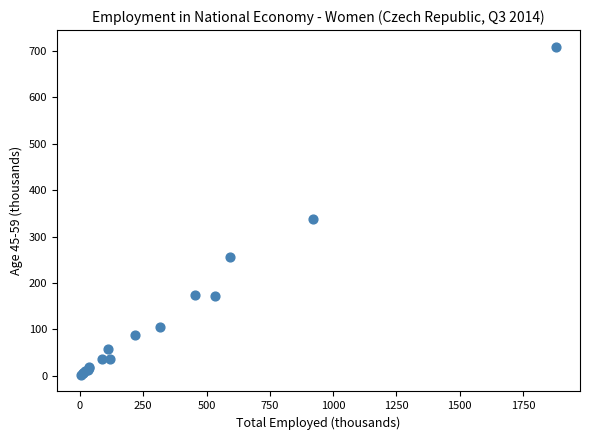

What Y value in the scatter plot is closest to 355?

338.6